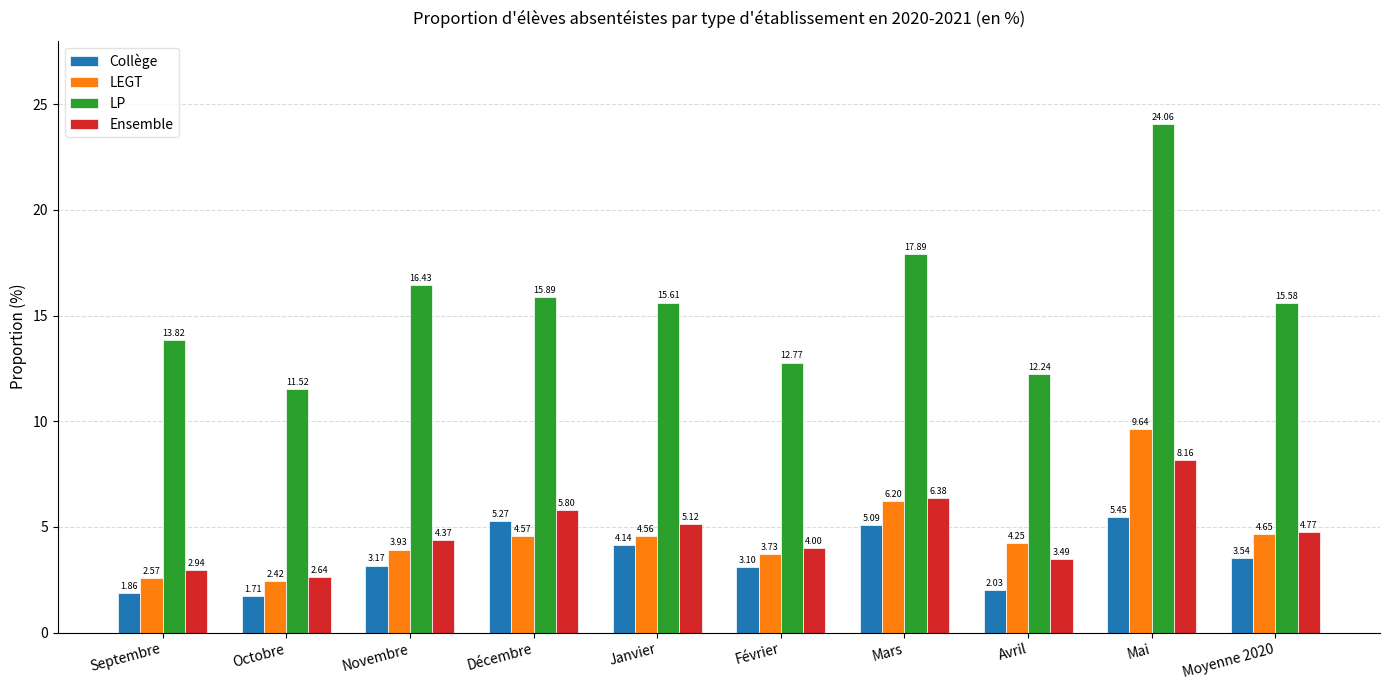

Rank the categories by Collège value from highest to lowest.

Mai, Décembre, Mars, Janvier, Moyenne 2020, Novembre, Février, Avril, Septembre, Octobre